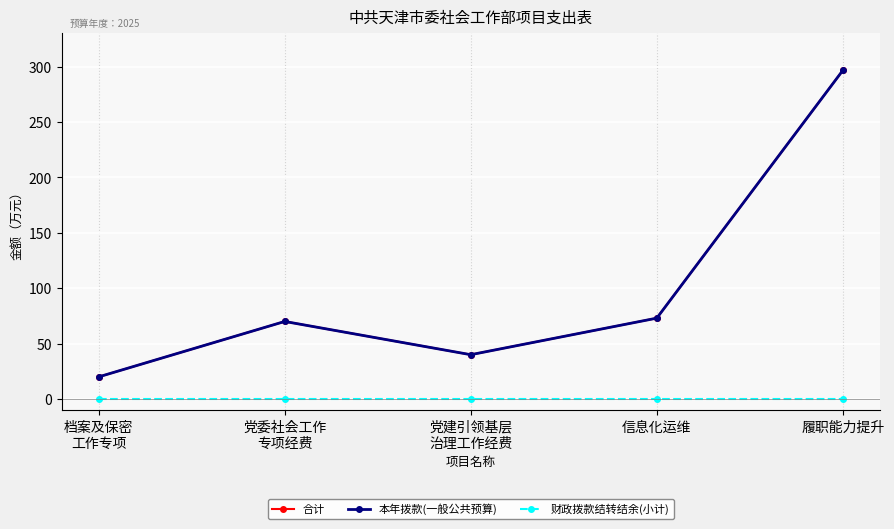

Is this an area chart (filled region under the line)?

No